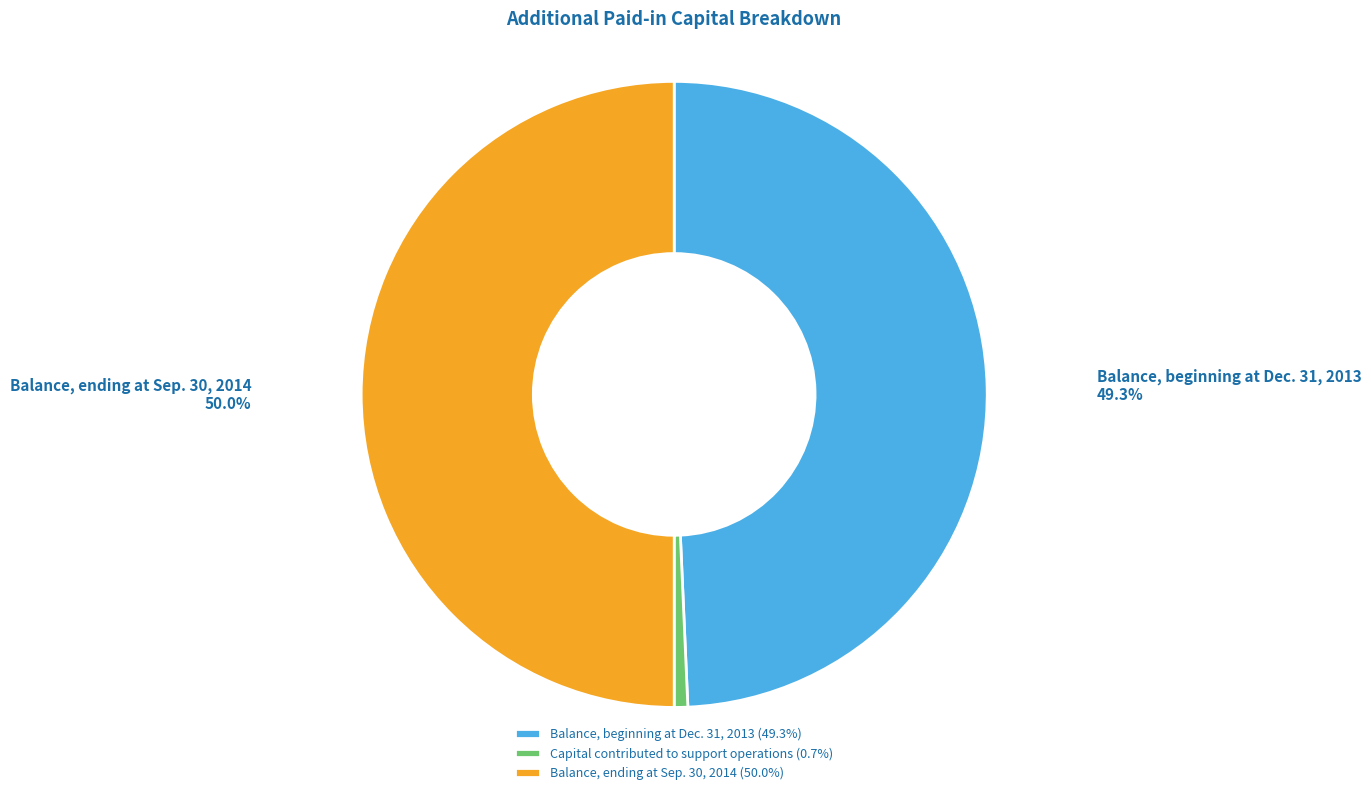

Which slice is the smallest?

Capital contributed to support operations